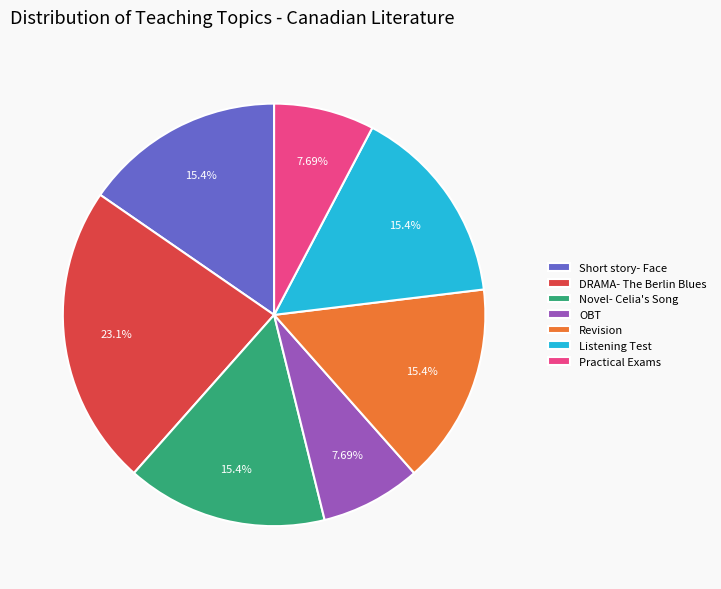

Approximately how many times larger is the value at Practical Exams compared to Novel- Celia's Song?

0.5